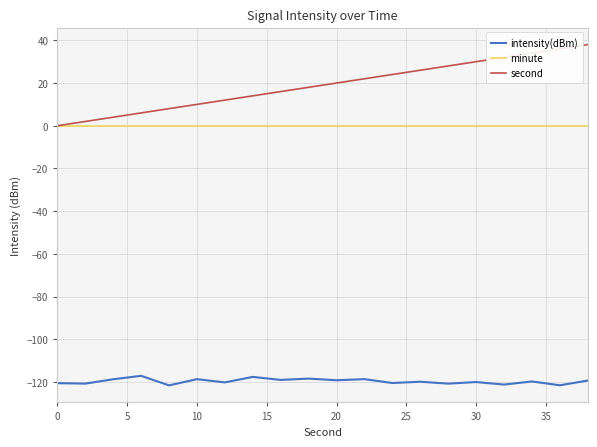

True or false: intensity(dBm) and second cross at least once.

False